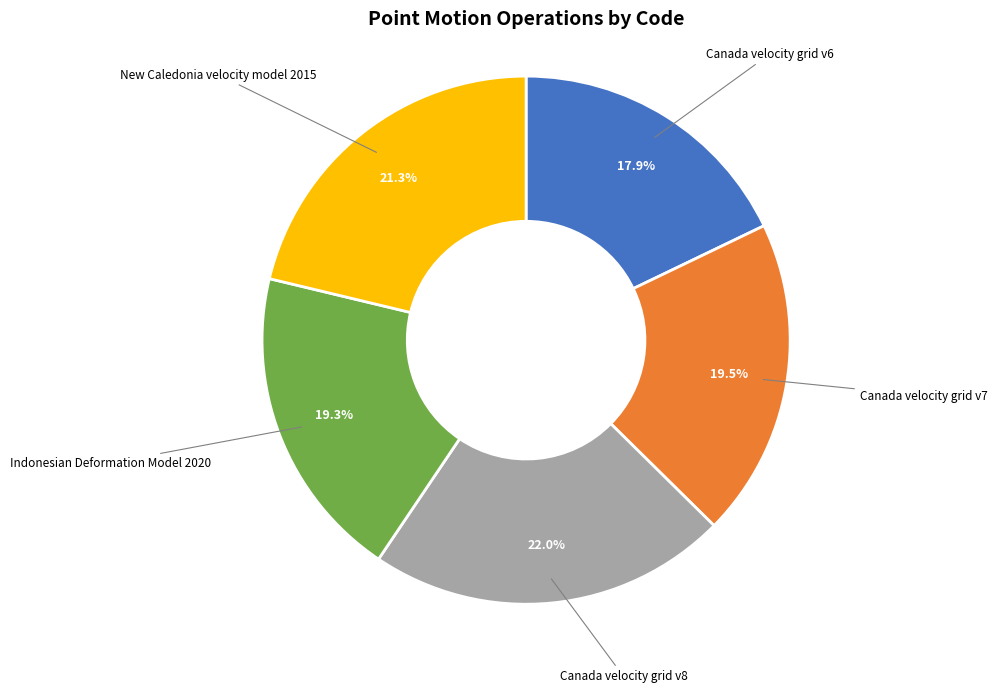

Does any single category account for the majority?

No